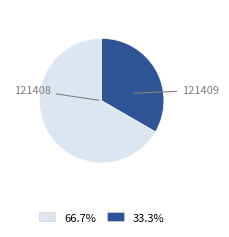

Does any single category account for the majority?

Yes